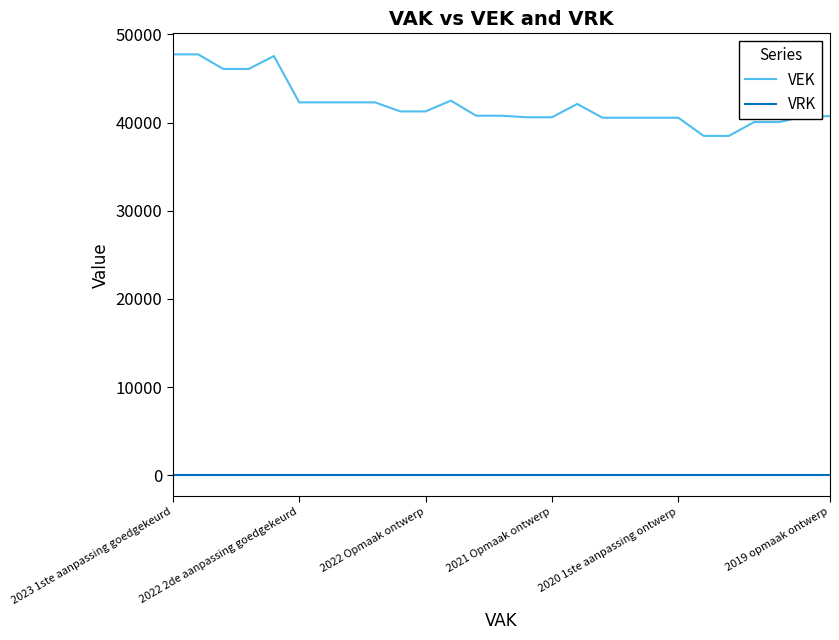

Which series has the largest range (max minus min)?

VEK